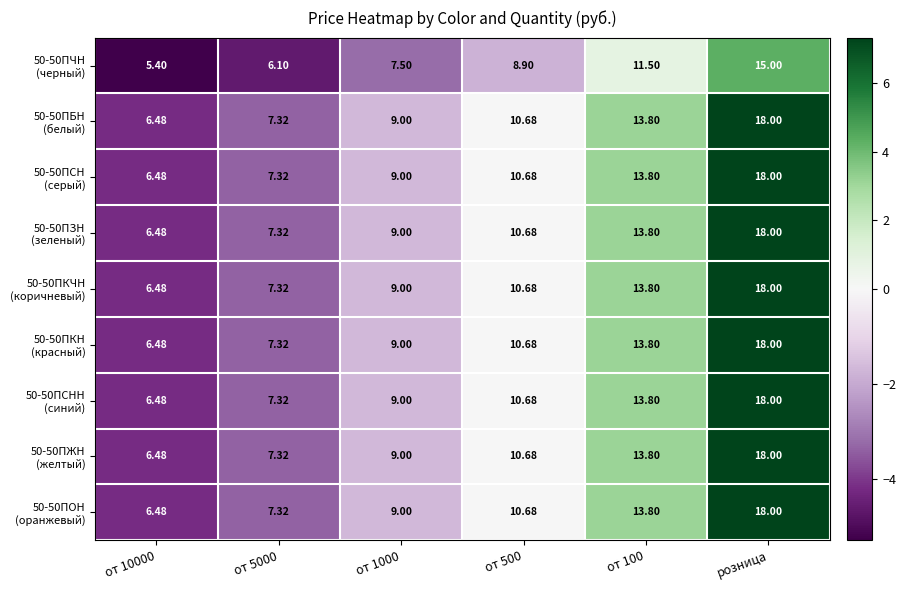

At which category is the sum across all series the highest?

розница